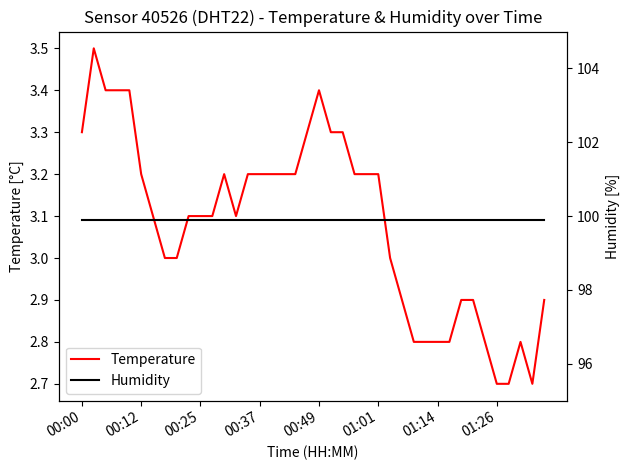

Does the chart display data point markers on the line(s)?

No